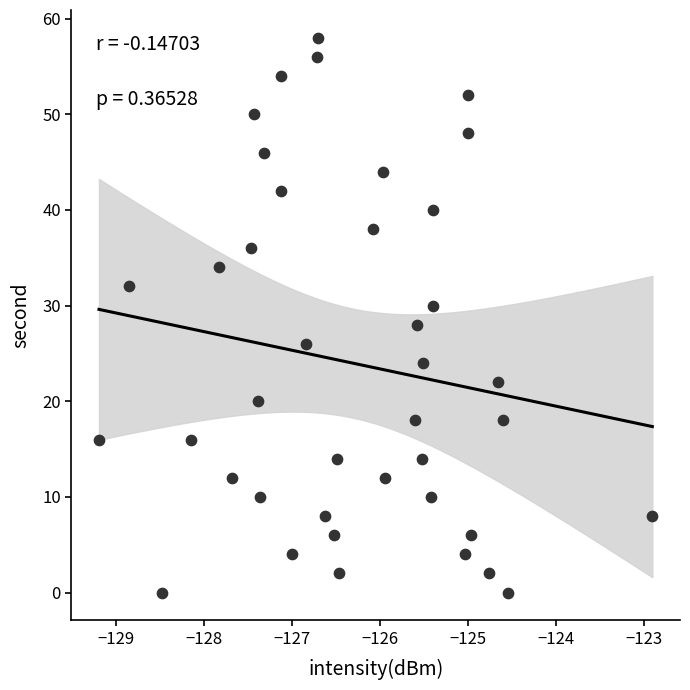

What is the range of Y values (max minus min)?

58